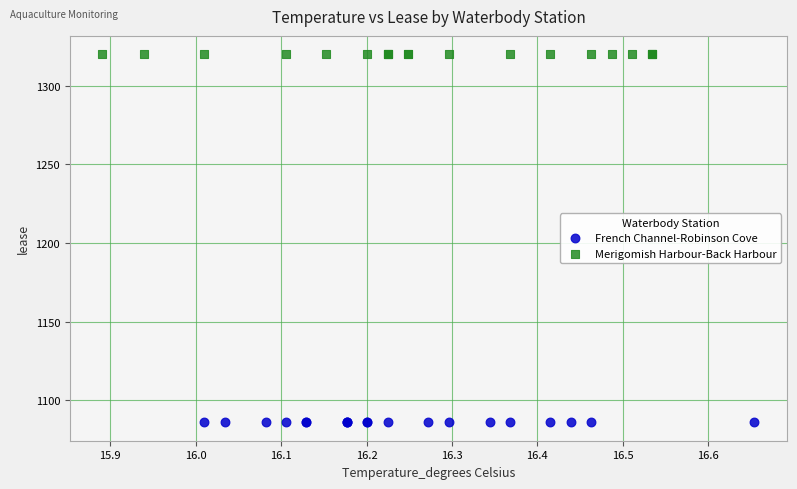

What are all the series names shown in the legend?

French Channel-Robinson Cove, Merigomish Harbour-Back Harbour